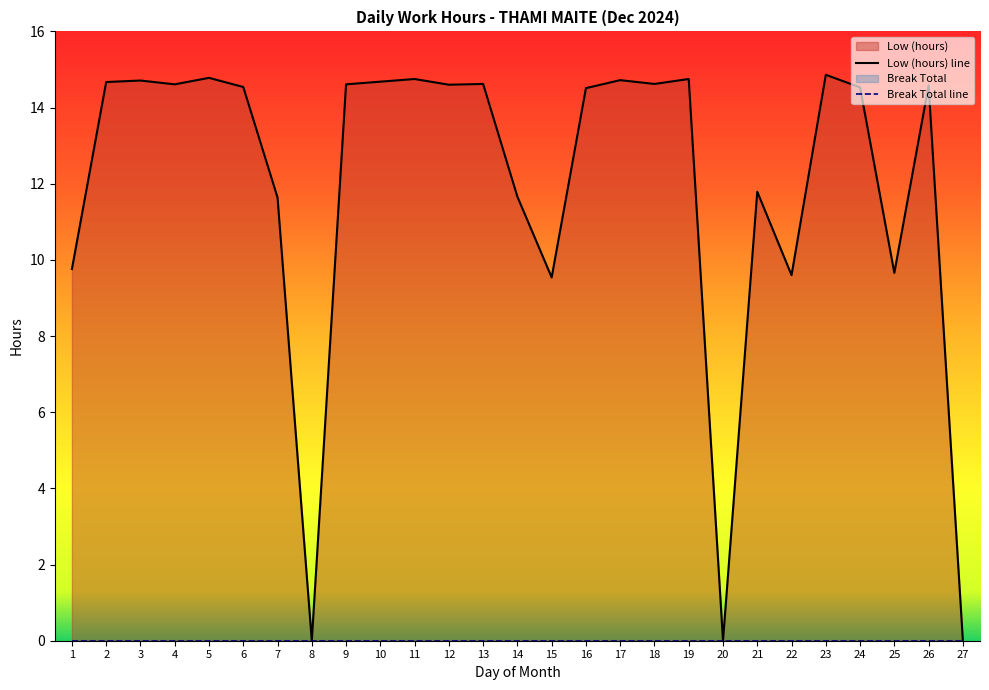

Does the chart display data point markers on the line(s)?

No